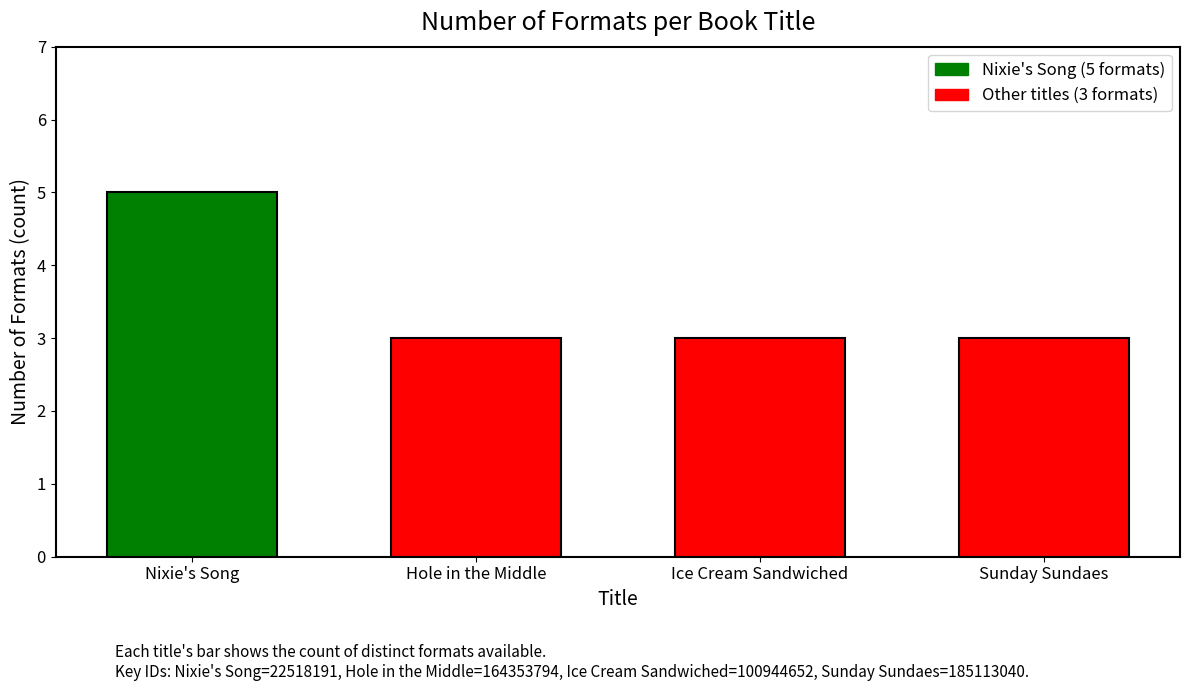

Reading right to left, what are all the values shown in this chart?

Sunday Sundaes=3	Ice Cream Sandwiched=3	Hole in the Middle=3	Nixie's Song=5